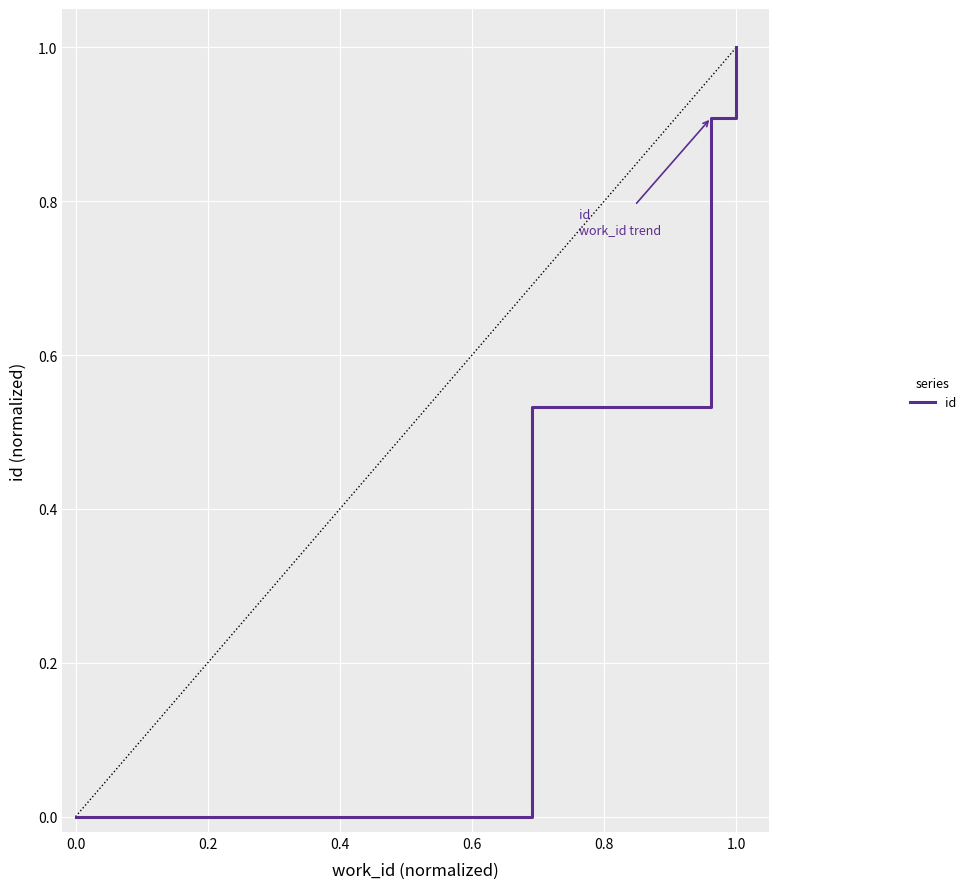

What is the maximum value shown in the chart?

1.0